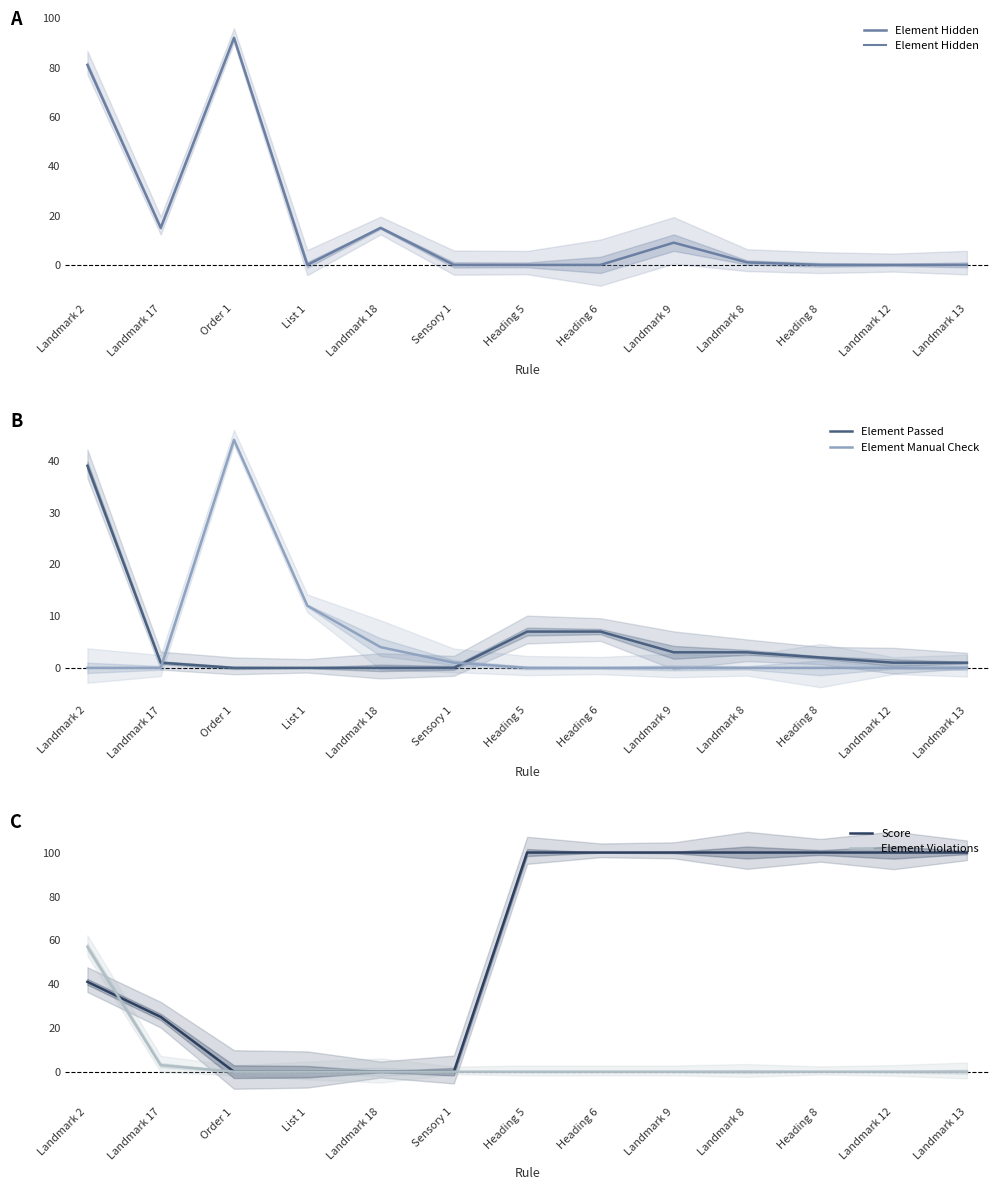

Reading left to right, what are all the values shown in this chart?

Element Hidden: Landmark 2=81	Landmark 17=15	Order 1=92	List 1=0	Landmark 18=15	Sensory 1=0	Heading 5=0	Heading 6=0	Landmark 9=9	Landmark 8=1	Heading 8=0	Landmark 12=0	Landmark 13=0
Element Passed: Landmark 2=39	Landmark 17=1	Order 1=0	List 1=0	Landmark 18=0	Sensory 1=0	Heading 5=7	Heading 6=7	Landmark 9=3	Landmark 8=3	Heading 8=2	Landmark 12=1	Landmark 13=1
Element Manual Check: Landmark 2=0	Landmark 17=0	Order 1=44	List 1=12	Landmark 18=4	Sensory 1=1	Heading 5=0	Heading 6=0	Landmark 9=0	Landmark 8=0	Heading 8=0	Landmark 12=0	Landmark 13=0
Score: Landmark 2=41	Landmark 17=25	Order 1=0	List 1=0	Landmark 18=0	Sensory 1=0	Heading 5=100	Heading 6=100	Landmark 9=100	Landmark 8=100	Heading 8=100	Landmark 12=100	Landmark 13=100
Element Violations: Landmark 2=57	Landmark 17=3	Order 1=0	List 1=0	Landmark 18=0	Sensory 1=0	Heading 5=0	Heading 6=0	Landmark 9=0	Landmark 8=0	Heading 8=0	Landmark 12=0	Landmark 13=0